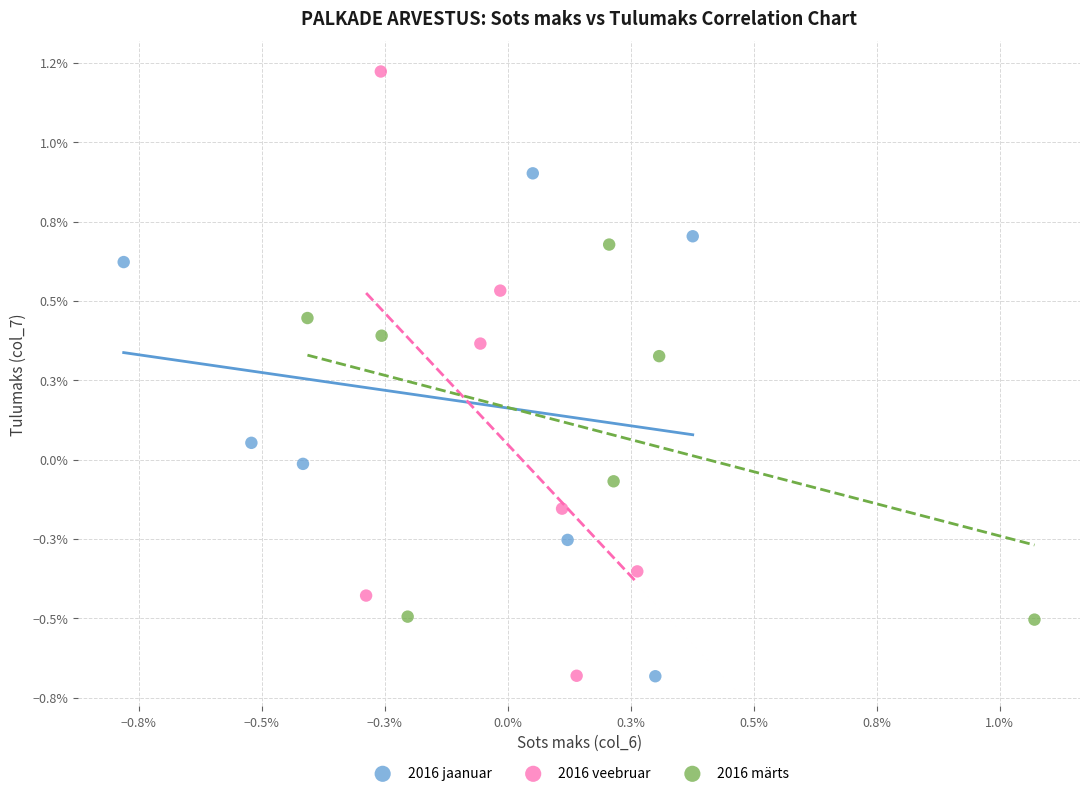

Which series contains the highest Y value?

2016 veebruar